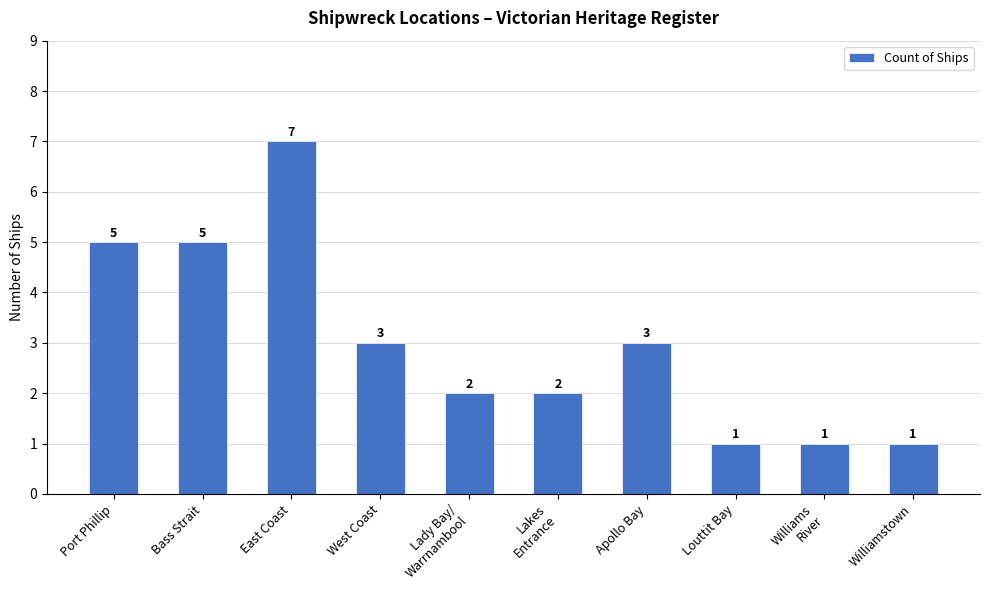

What position from the left is Port Phillip?

1